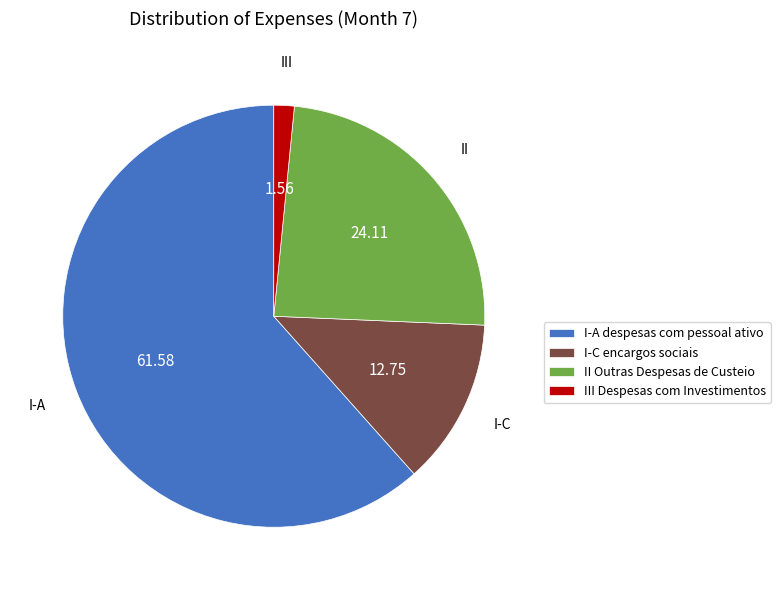

How many segments does this pie chart have?

4